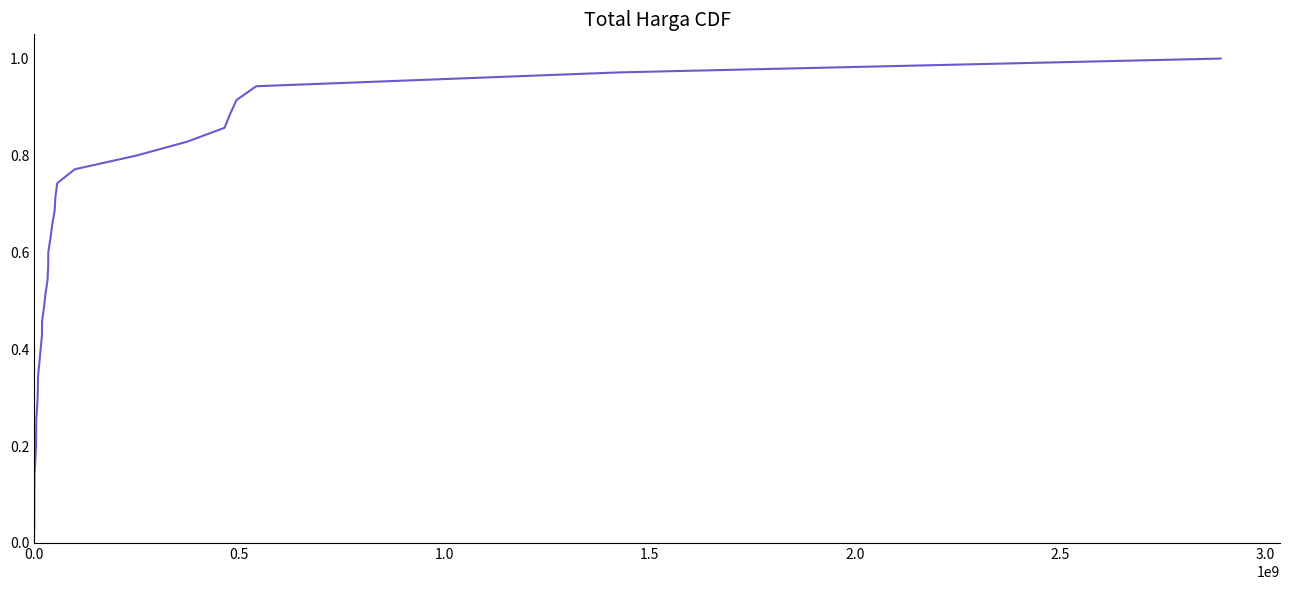

What is the average value?

0.5